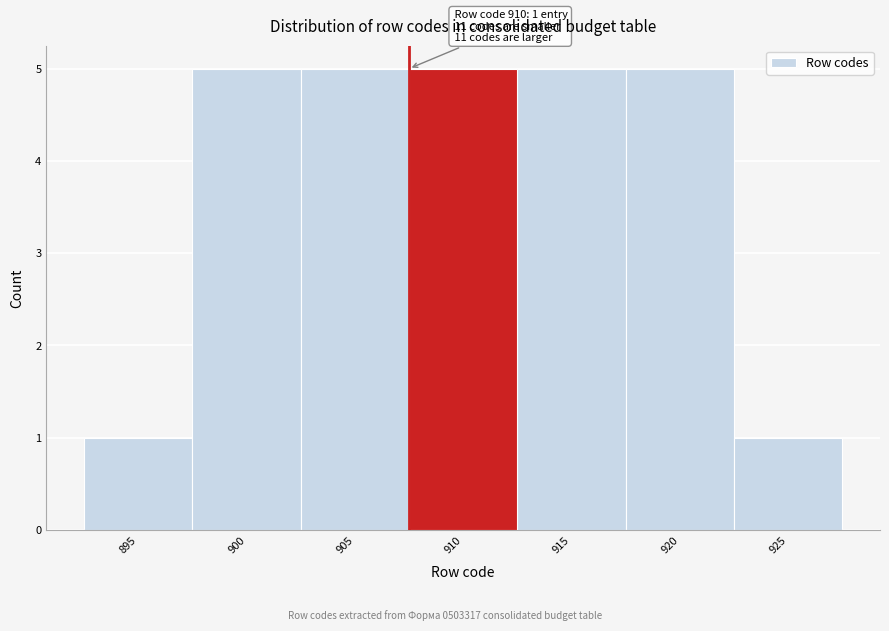

Reading right to left, list all the values displayed in this chart.

925=1	920=5	915=5	910=5	905=5	900=5	895=1